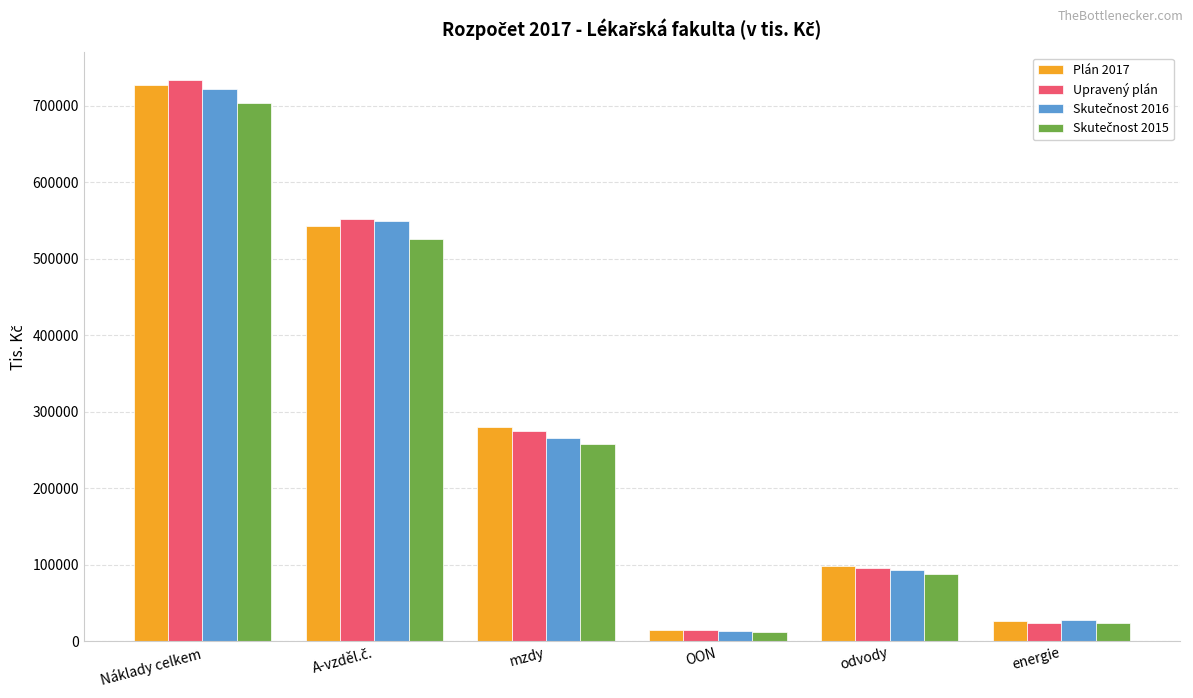

What is the difference between the Upravený plán values at odvody and energie?

71854